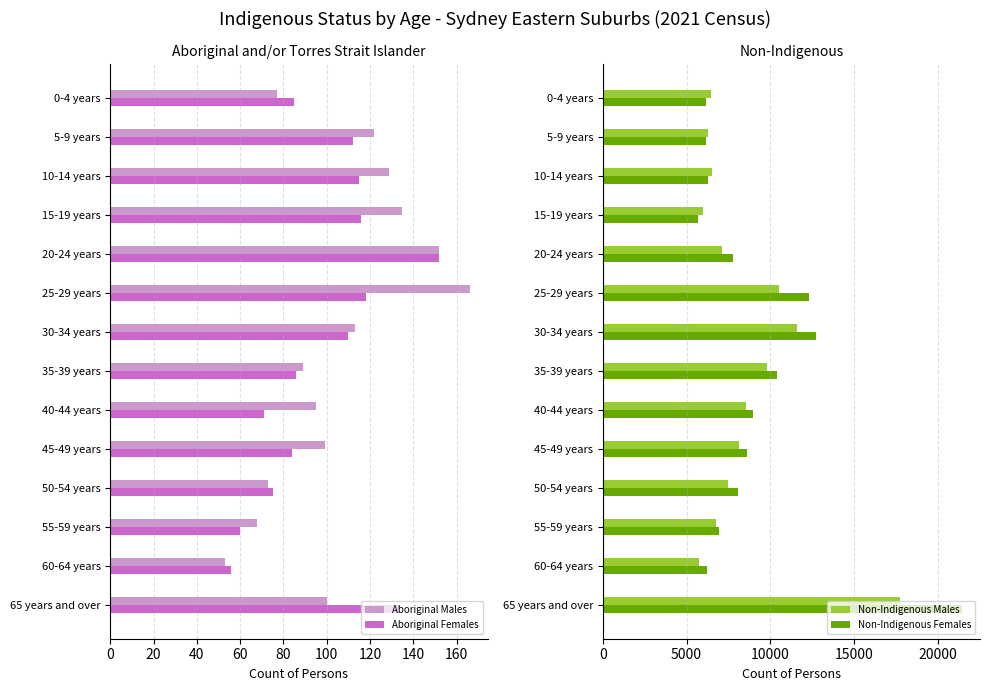

The Non-Indigenous Females series shows 6163 at 5-9 years. True or false?

True